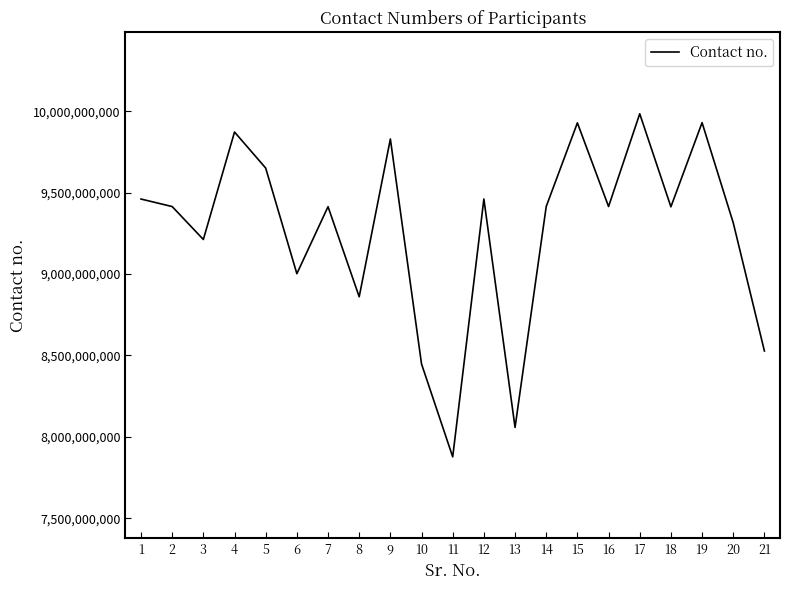

What is the average value?

9261075260